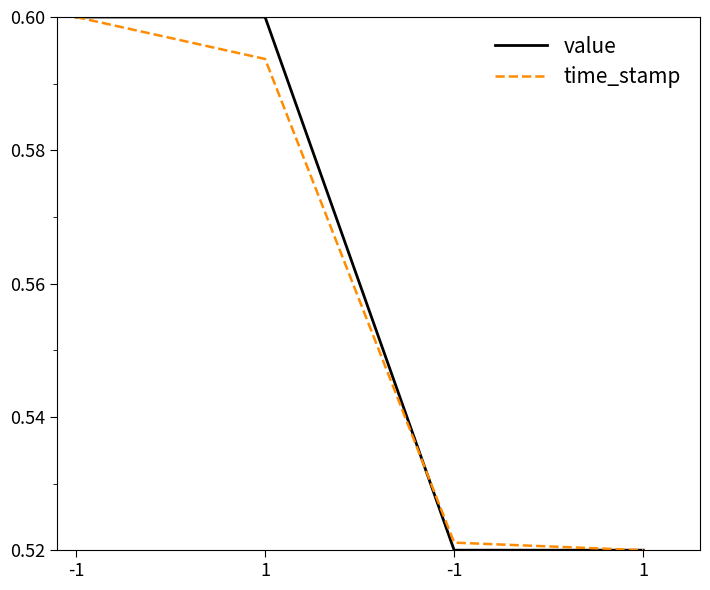

The value series shows 0.5 at 1. True or false?

True